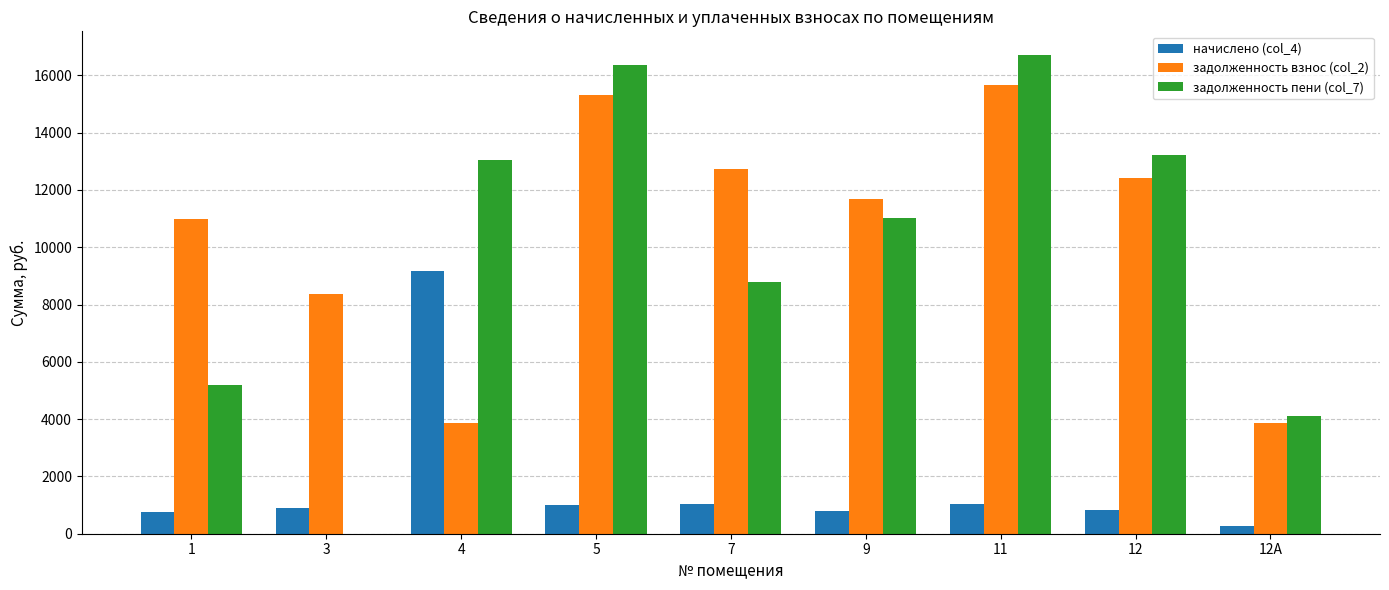

At which label does начислено (col_4) first exceed 884?

3